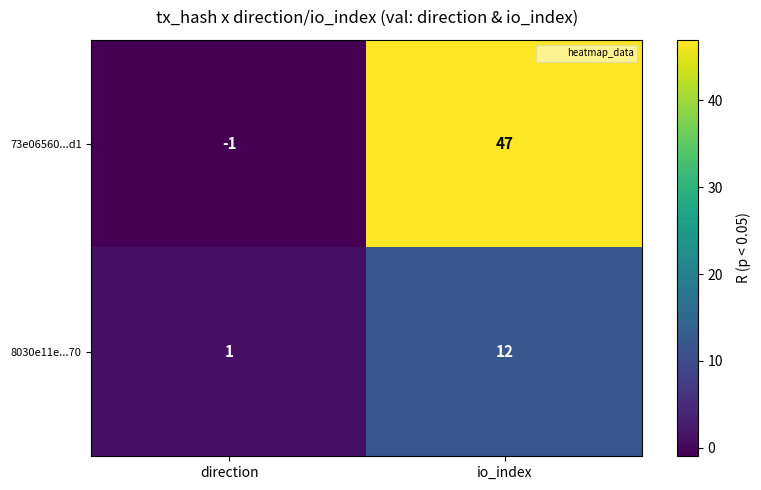

True or false: 73e06560...d1 has a value of 47 at io_index.

True